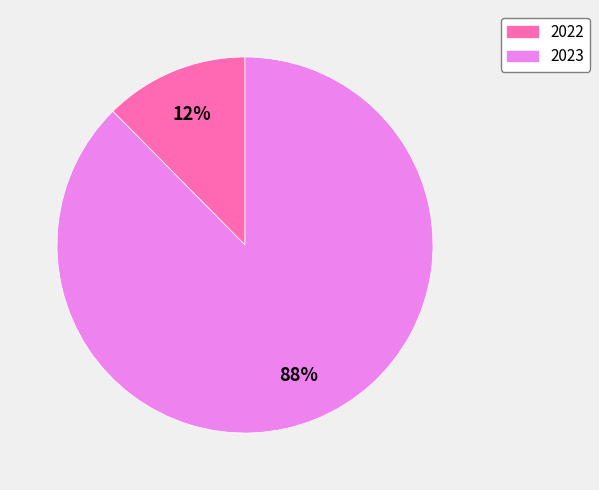

Does 2023 represent more than half of the total?

Yes